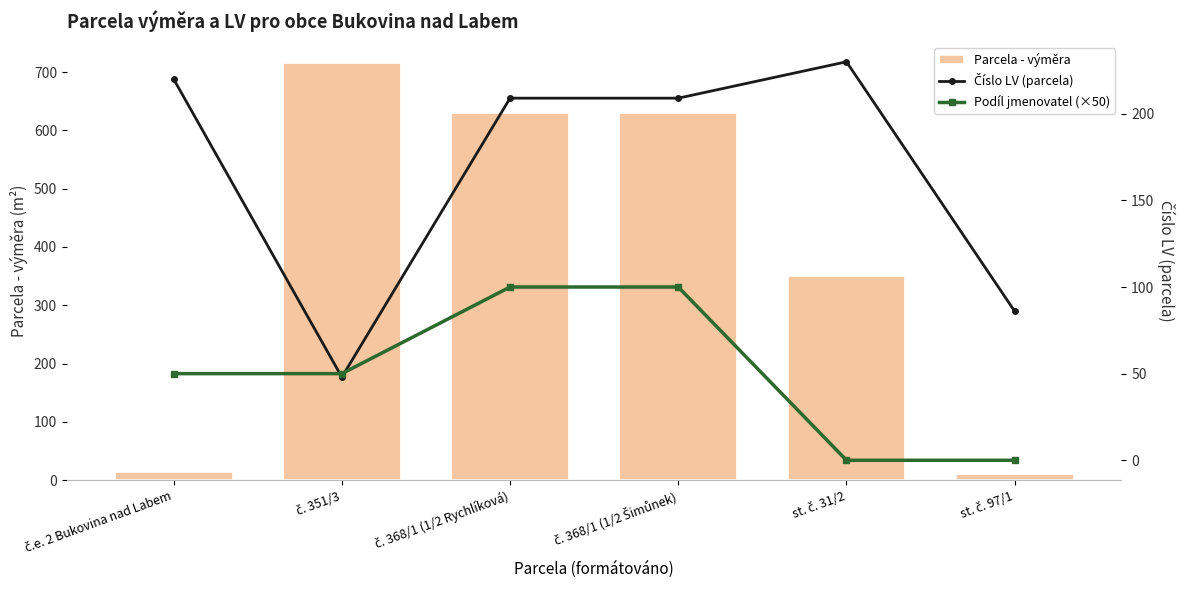

How many values in the Podíl jmenovatel (×50) series exceed 50?

2